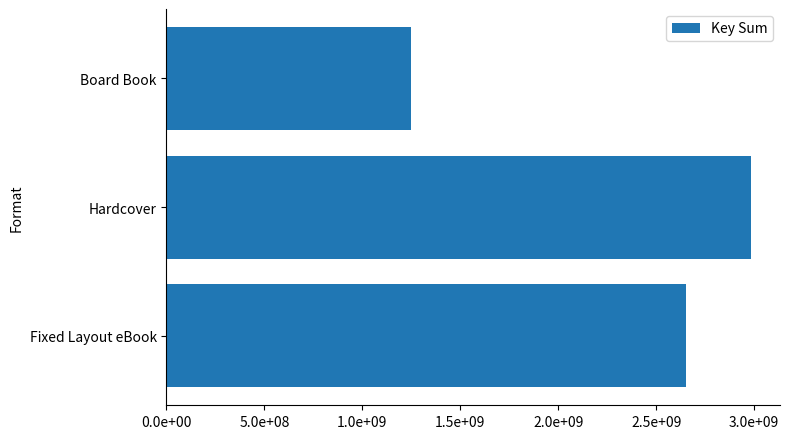

What is the smallest value displayed?

1248514510